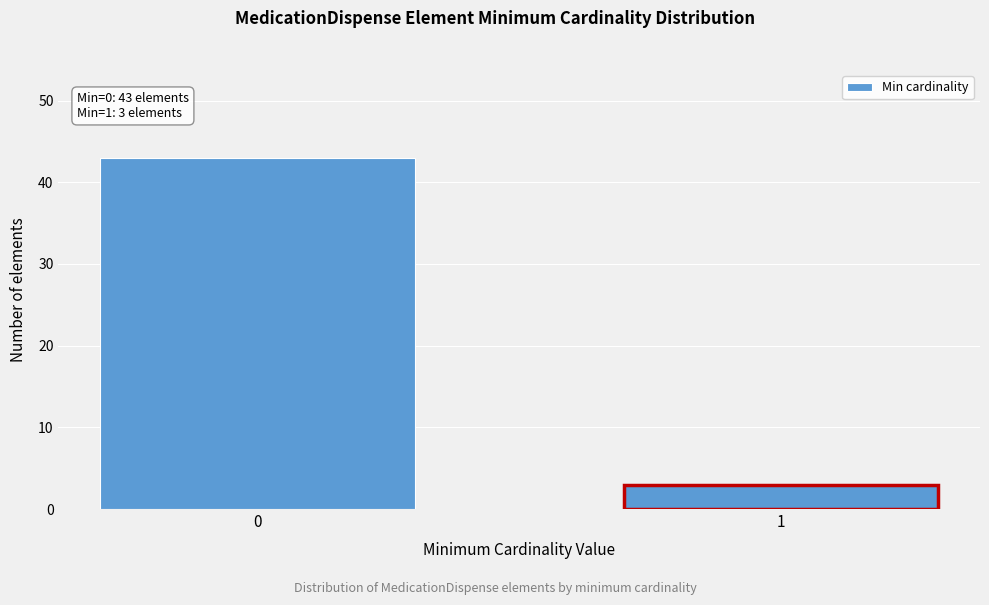

Reading left to right, list all the values displayed in this chart.

0=43	1=3